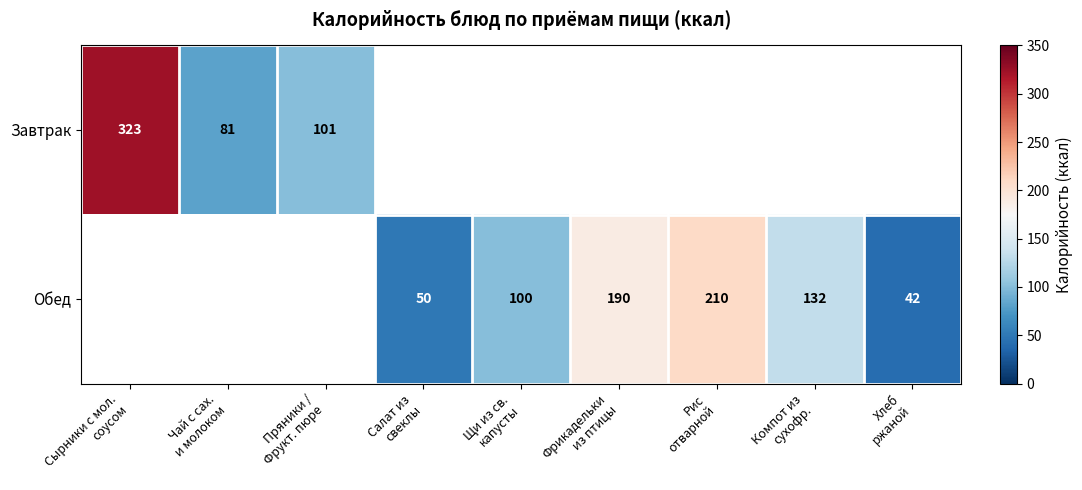

Rank the series by their maximum value, from highest to lowest.

Завтрак, Обед